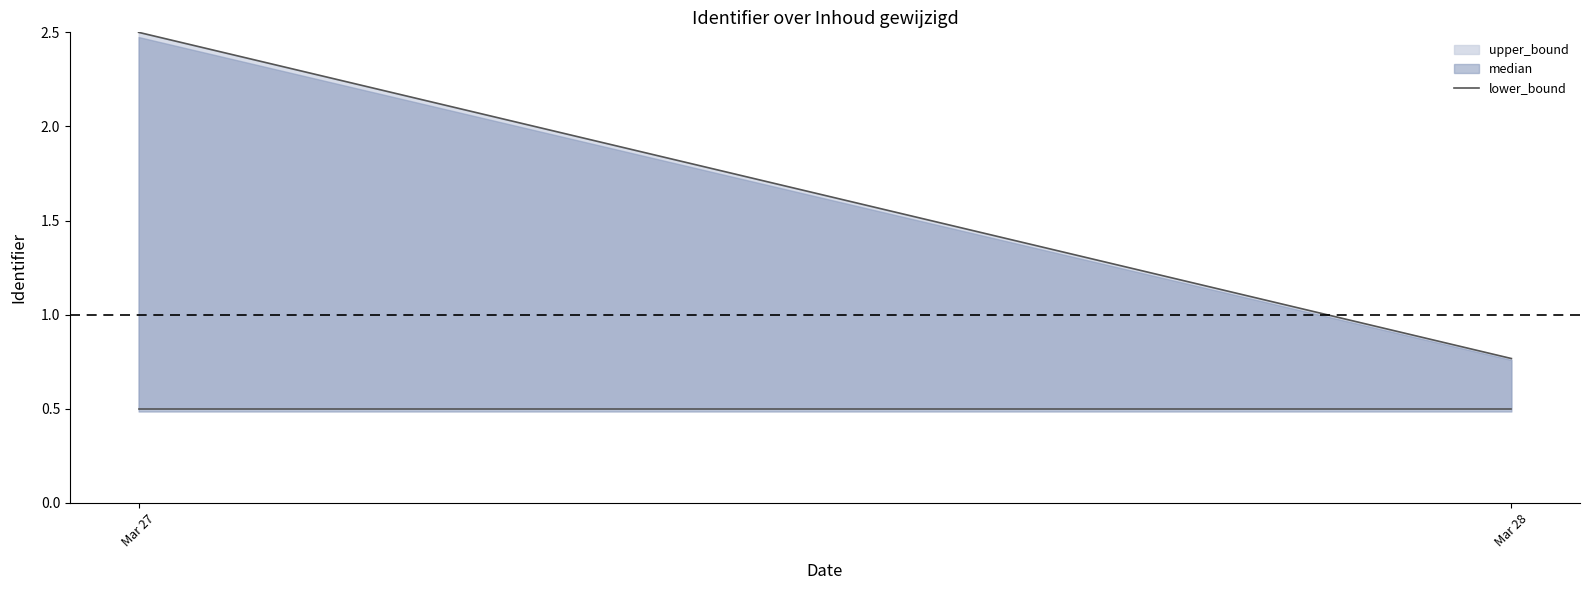

Read the value at Mar 27.

2.5